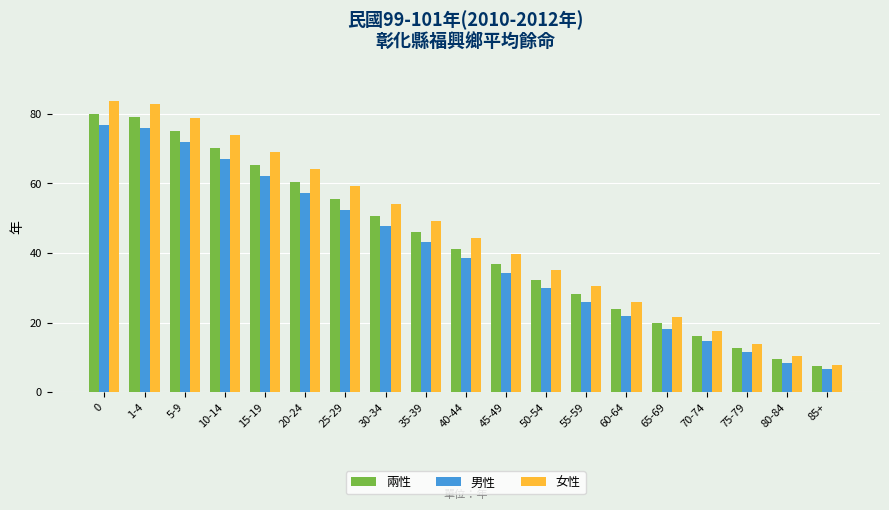

What is the label of the 16th bar from the left?

70-74